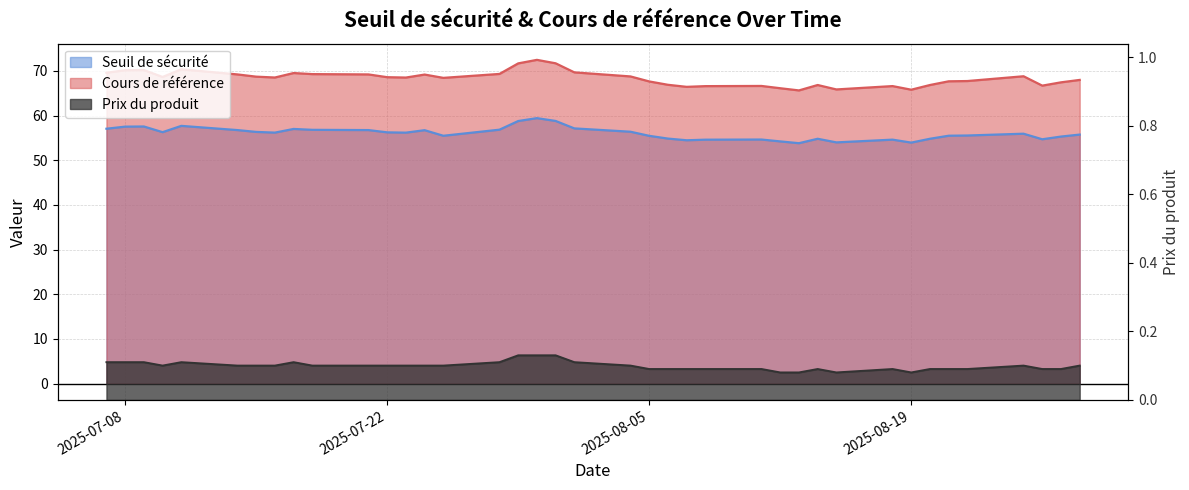

Which series has the largest total across all categories?

Cours de référence